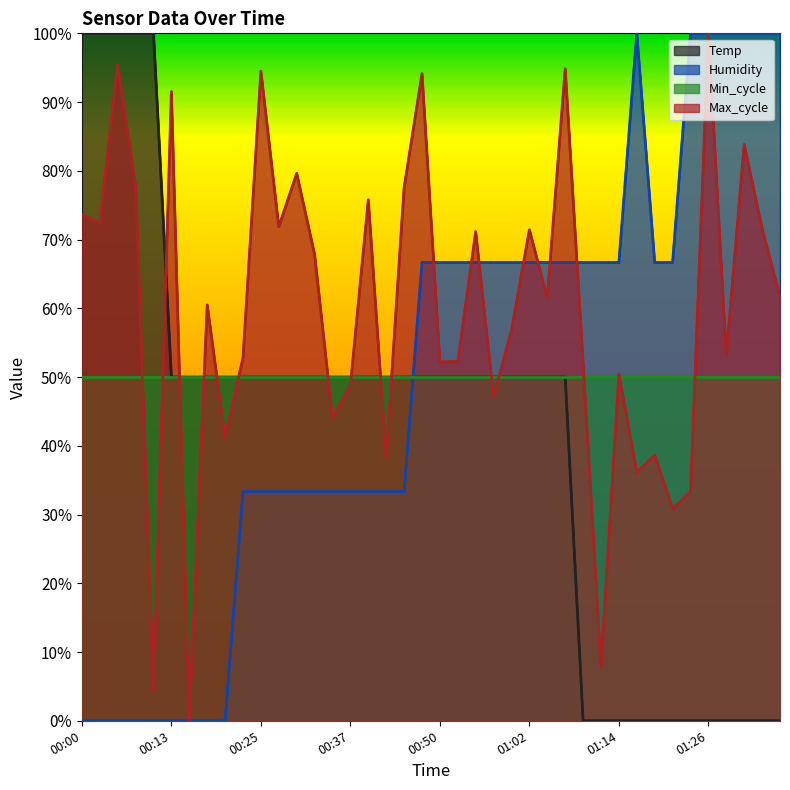

Which category has the highest value in the Temp series?

00:00